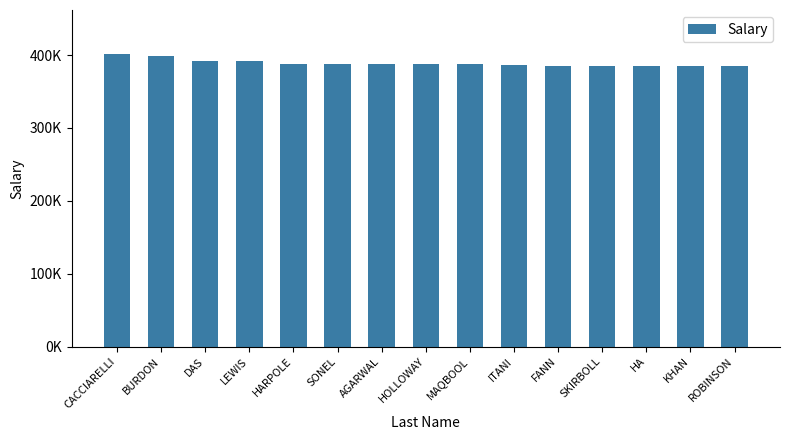

Read the value at CACCIARELLI, to the nearest 10.

401590